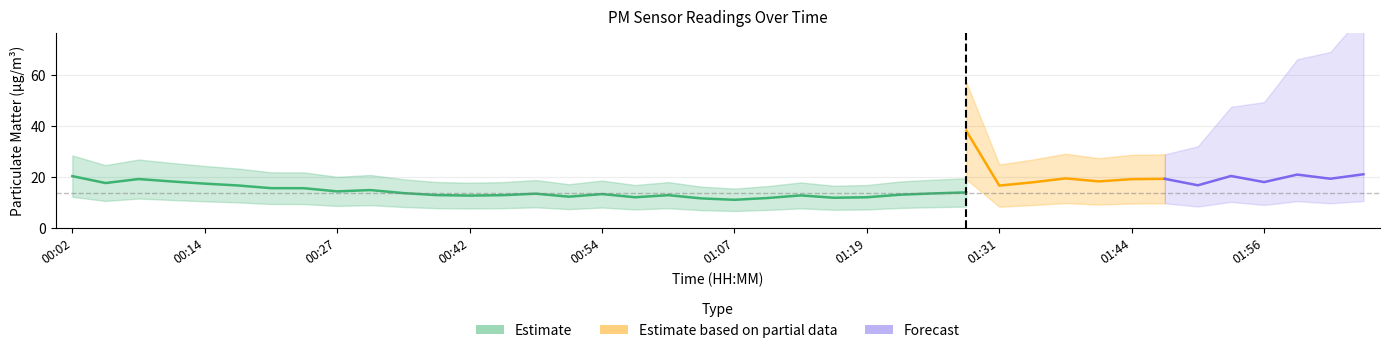

How many interior local valleys does the P1 series have?

11